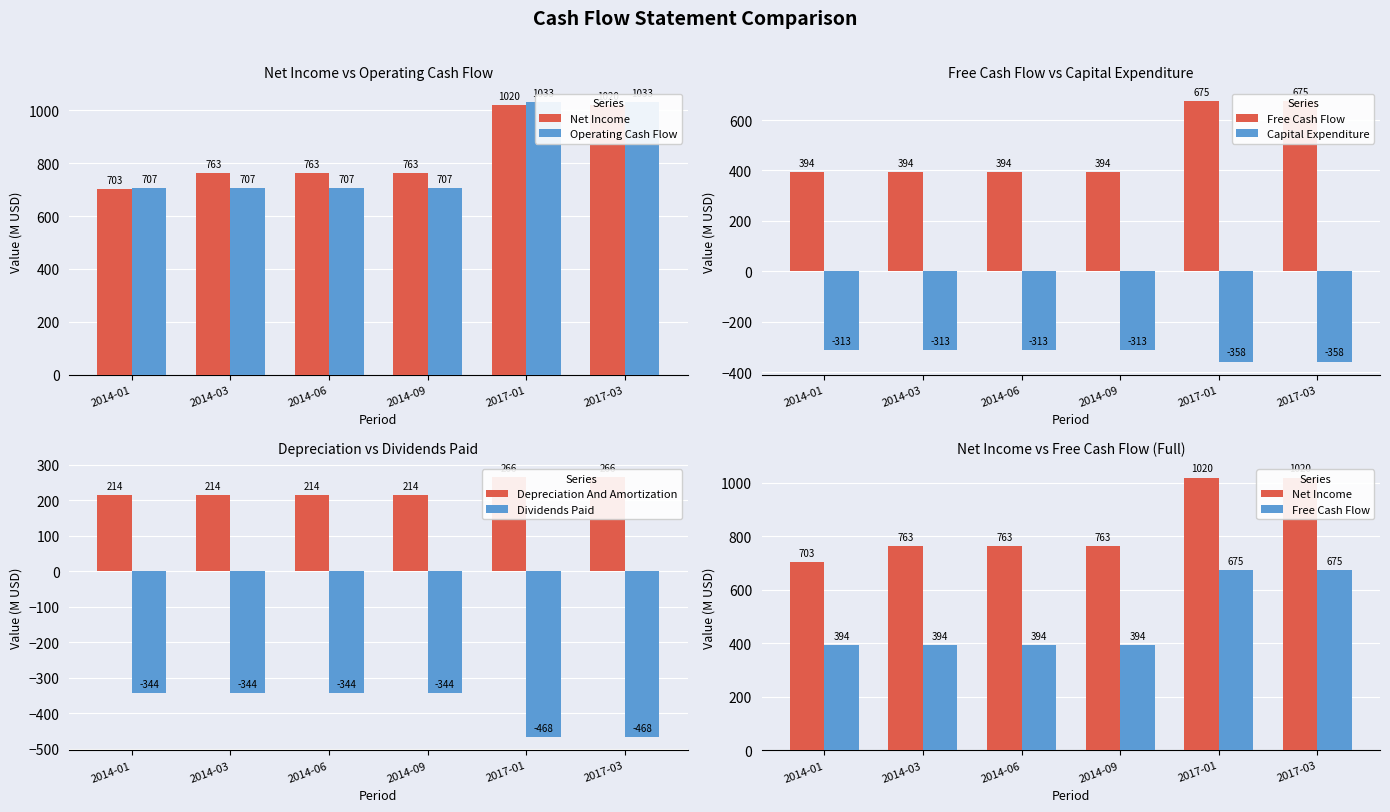

What is the sum of all Net Income values?

5031.8